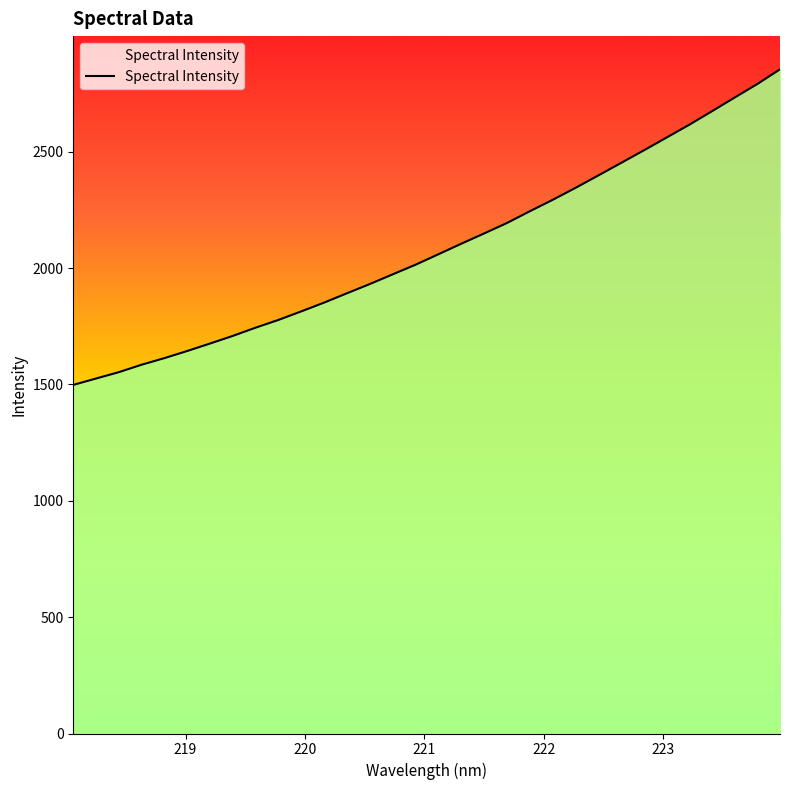

What is the smallest value displayed?

1497.9